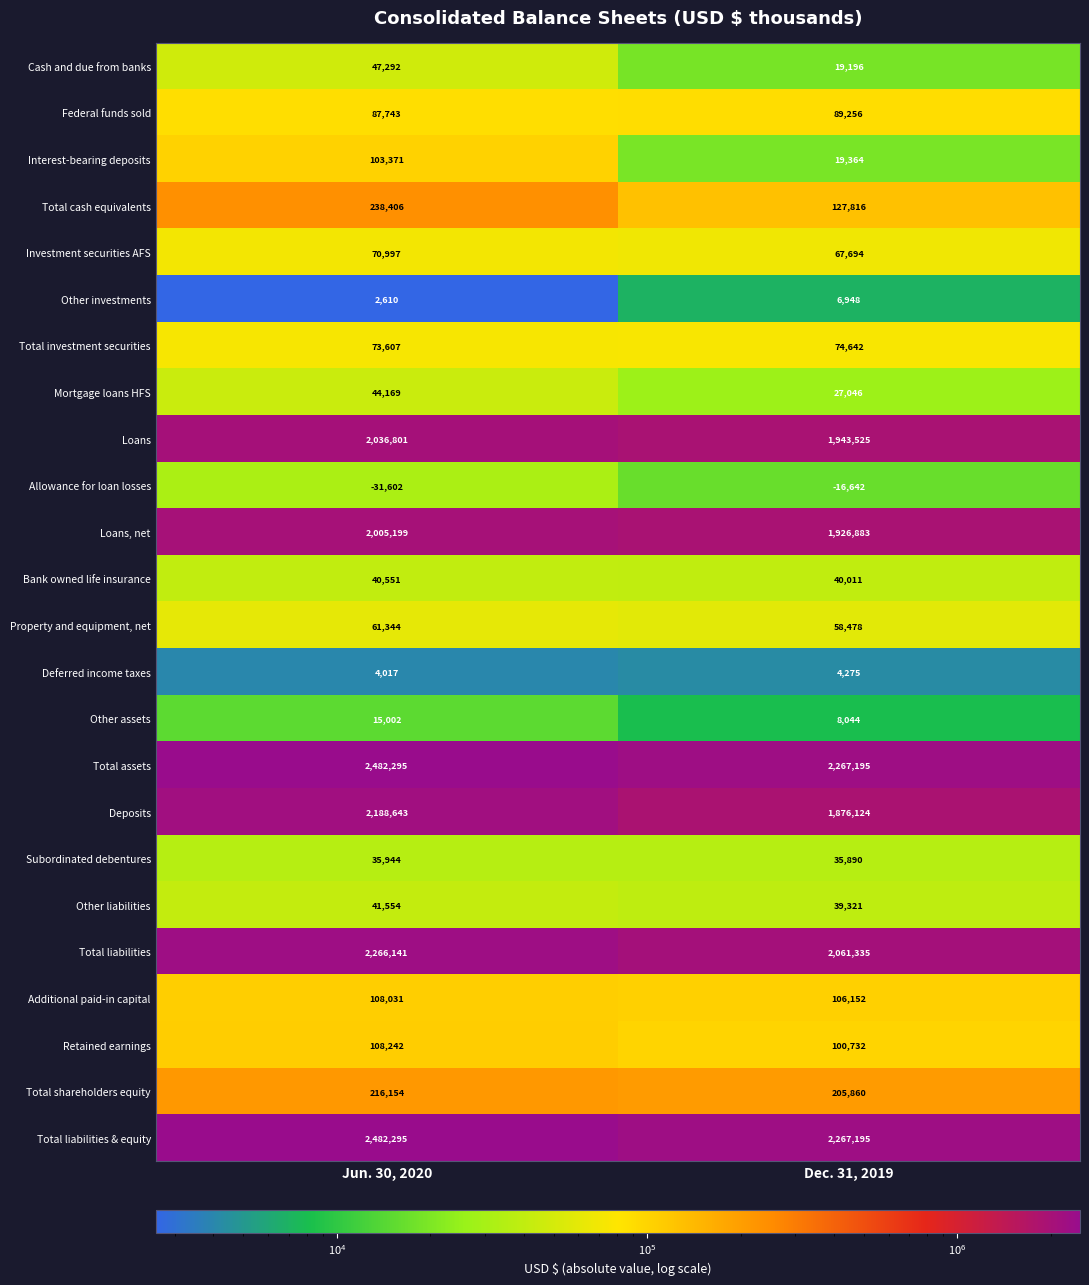

What is the average value of the Total assets series?

2374745